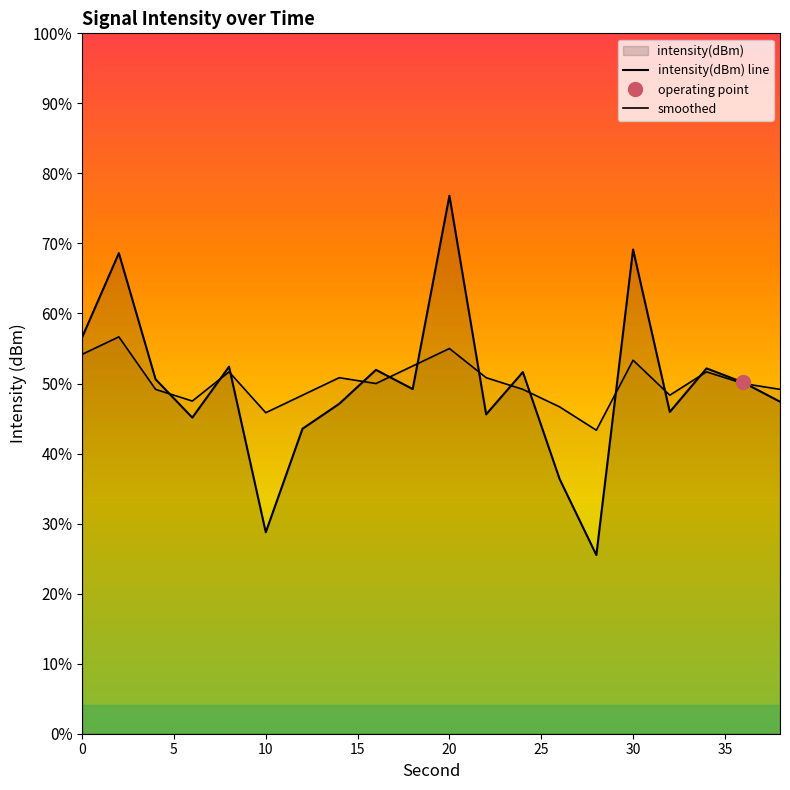

How many lines are shown in the chart?

2